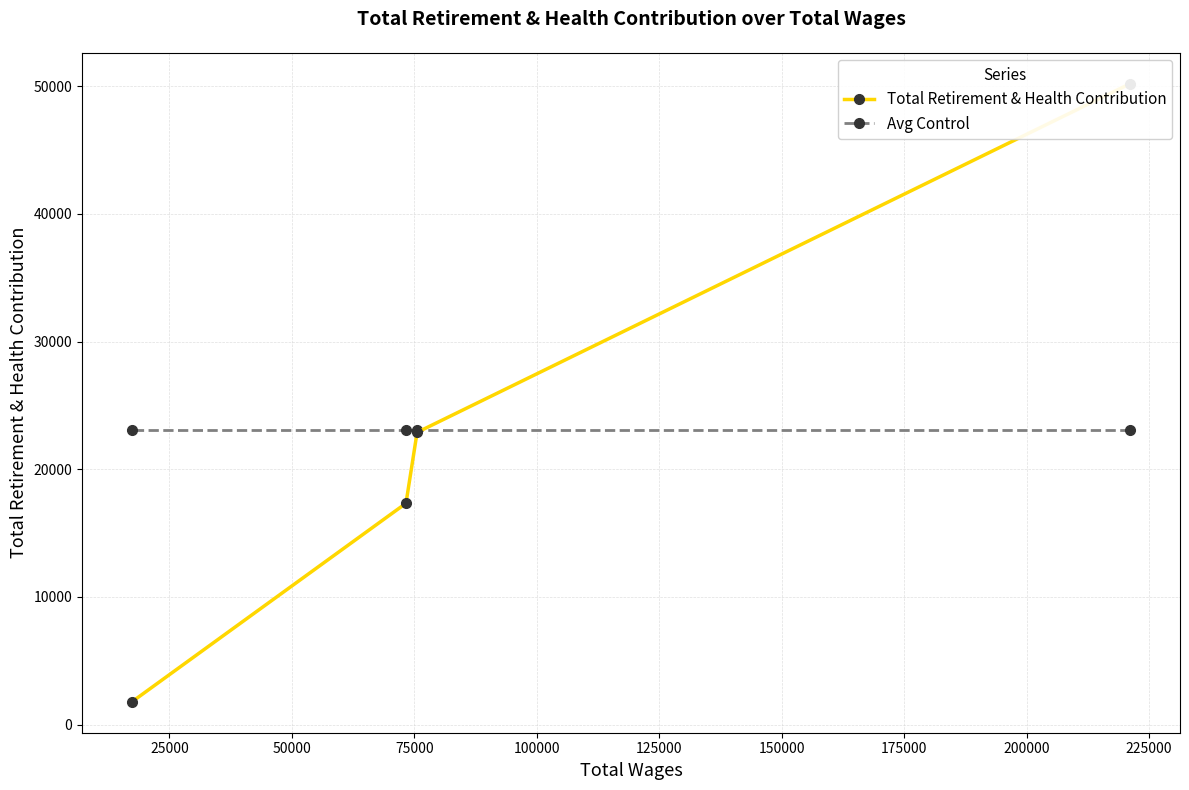

What is the spread (max minus min) of values at 25000?

163.8